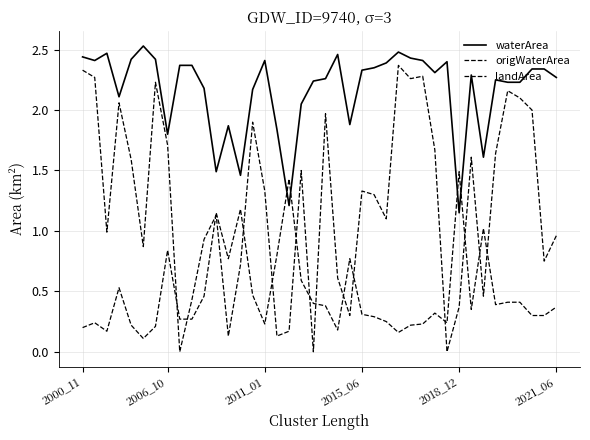

What is the greatest value displayed?

2.5